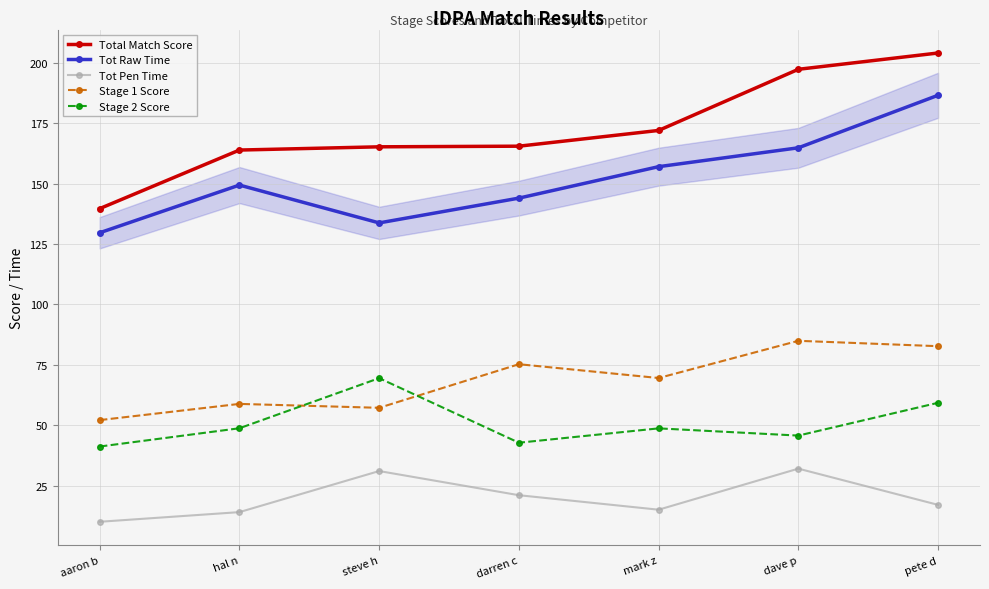

What are all the series names shown in the legend?

Total Match Score, Tot Raw Time, Tot Pen Time, Stage 1 Score, Stage 2 Score